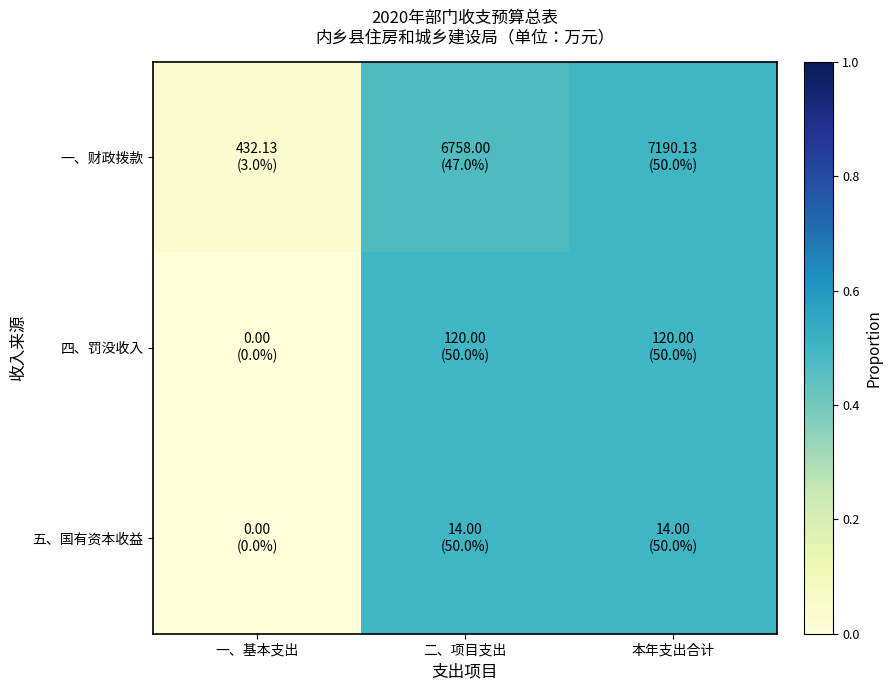

How many series are shown in this chart?

3